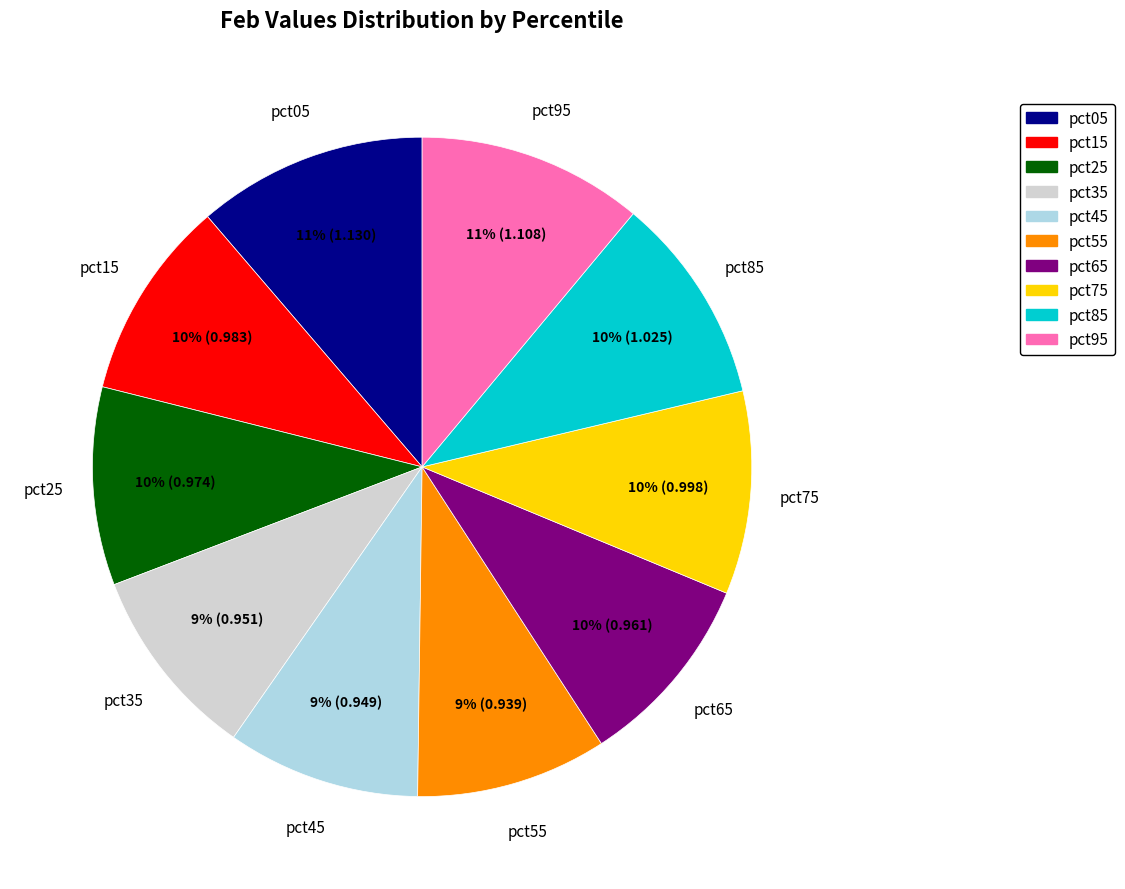

To the nearest percent, what is the difference between the largest and smallest slice percentages?

2%